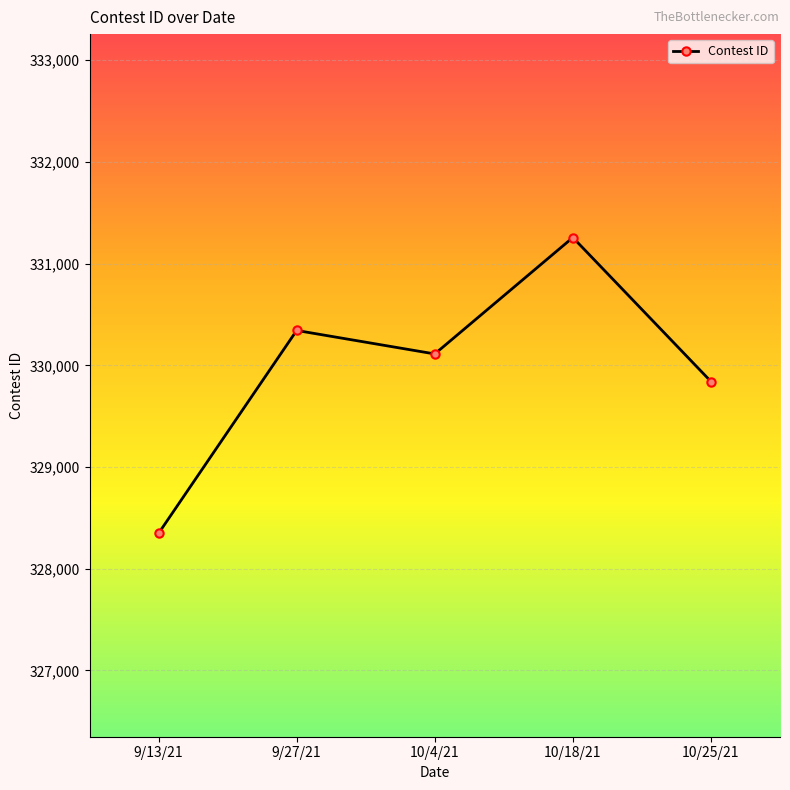

How many data points are less than 330112?

2